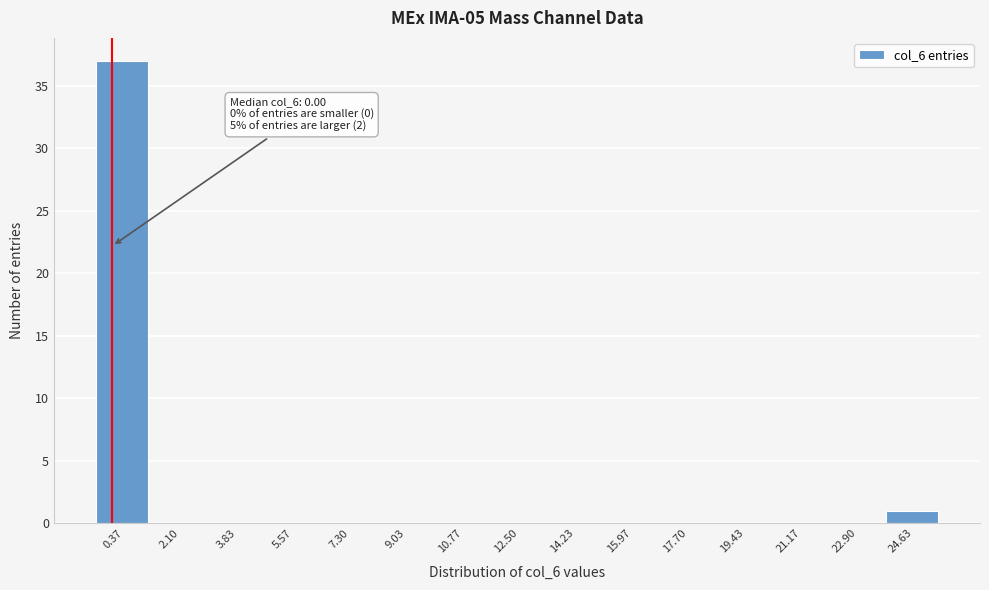

Over which range of the x-axis is the bar tallest?

-0.4 to 1.2